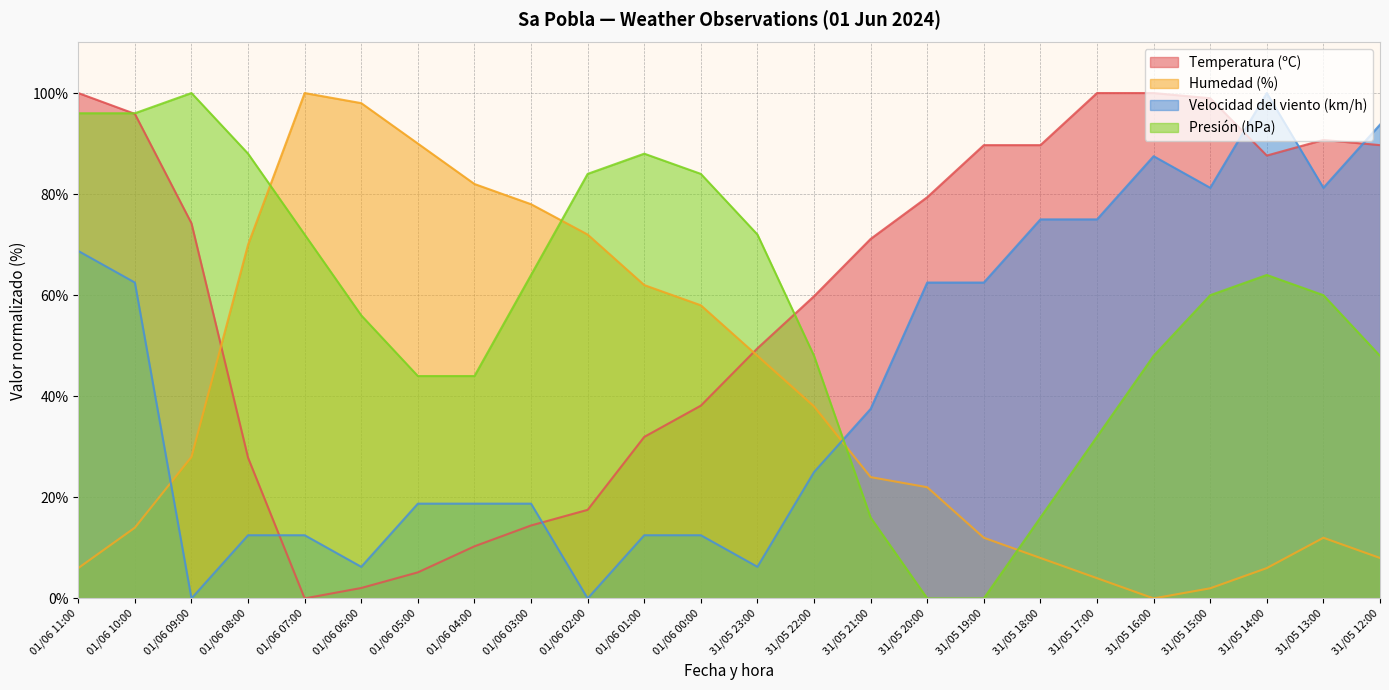

What is the value of the Temperatura (ºC) point at the 24th from the left?

89.7